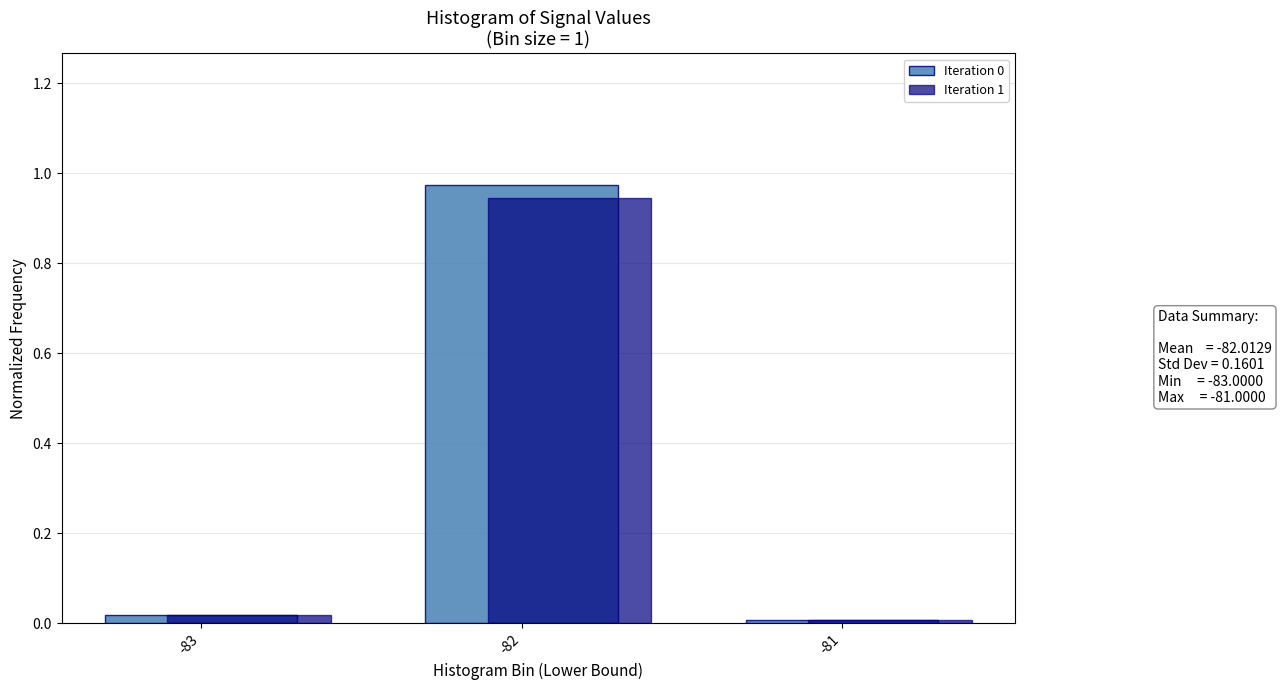

The value of Iteration 1 at -82 is 1.6. True or false?

False